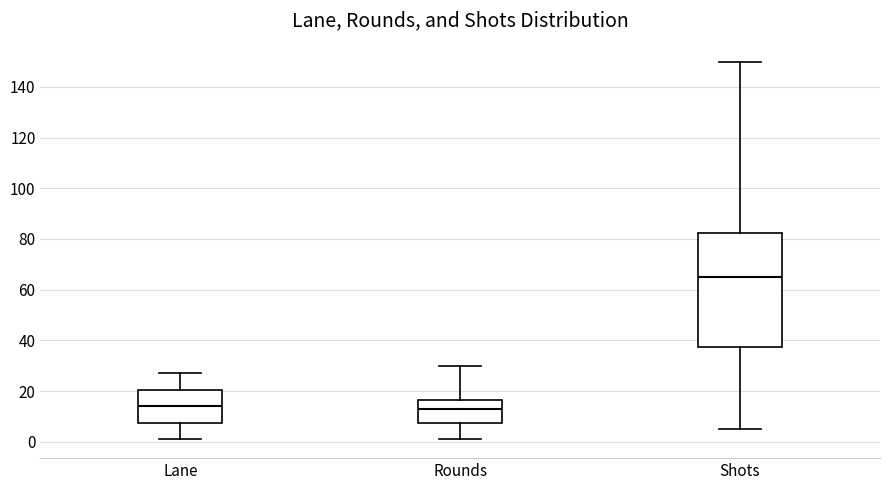

Reading left to right, transcribe this box plot: for each box, give where its median line is, the range the box spans, and where its two whiskers end, as read against the y-axis. The values are not printed on the chart, so give them approximately, as read against the axis.

Lane: median 14, box 8 to 20, whiskers 2 to 28
Rounds: median 14, box 8 to 16, whiskers 2 to 30
Shots: median 66, box 38 to 82, whiskers 6 to 150